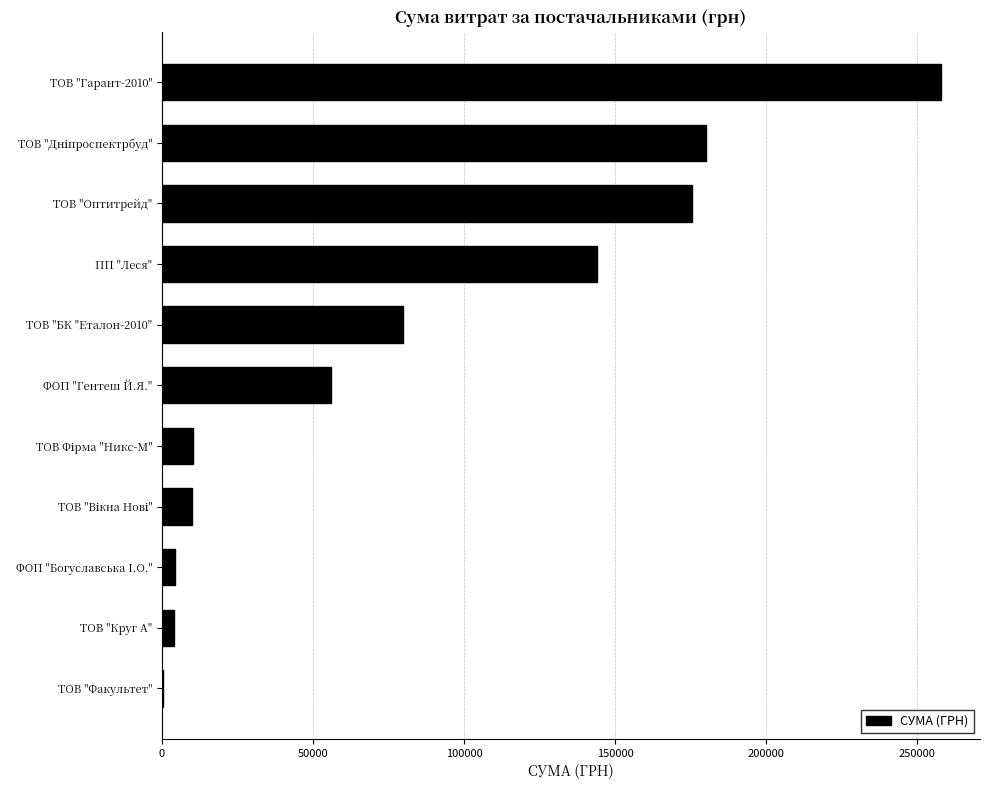

What is the change in value from ТОВ "Оптитрейд" to ФОП "Гентеш Й.Я."?

-119611.4